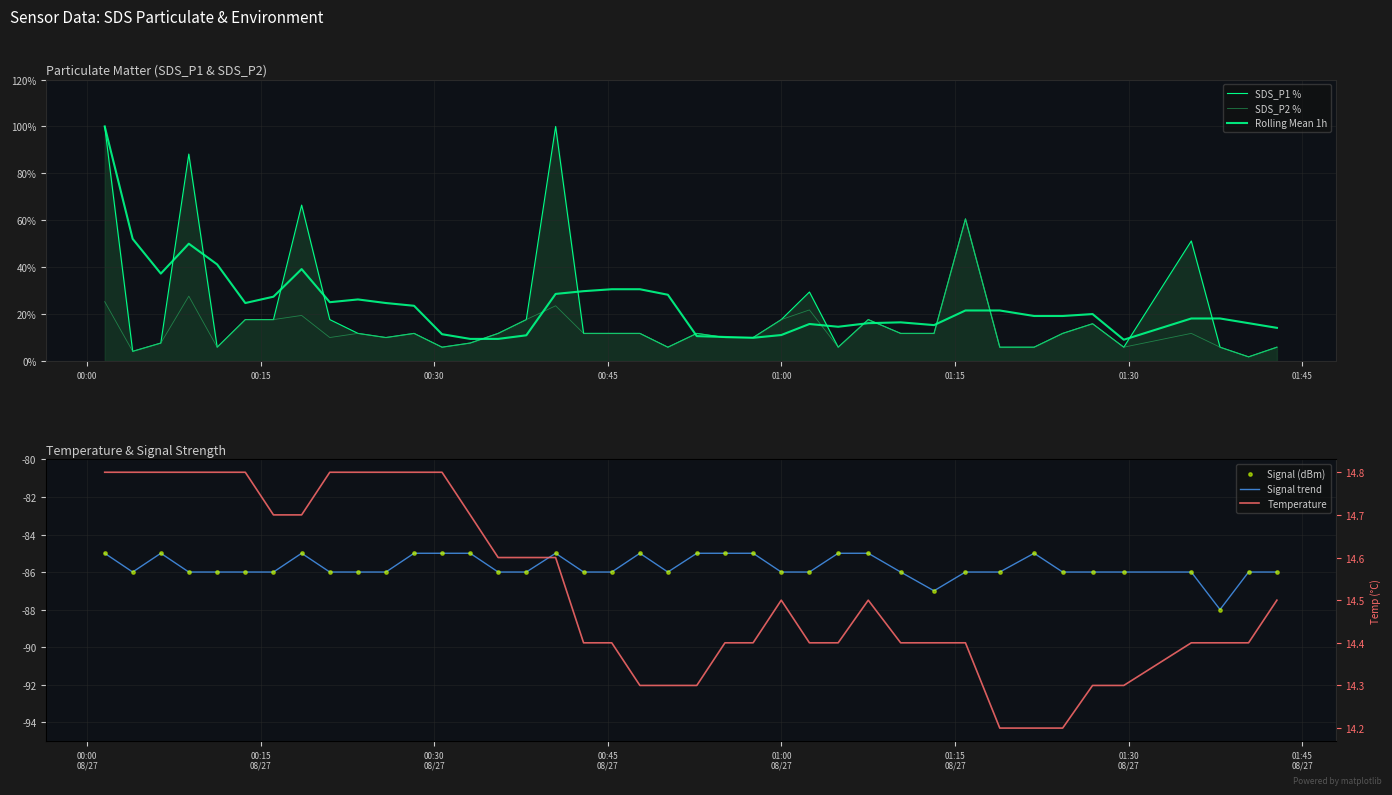

At how many categories does at least one series exceed 96?

2